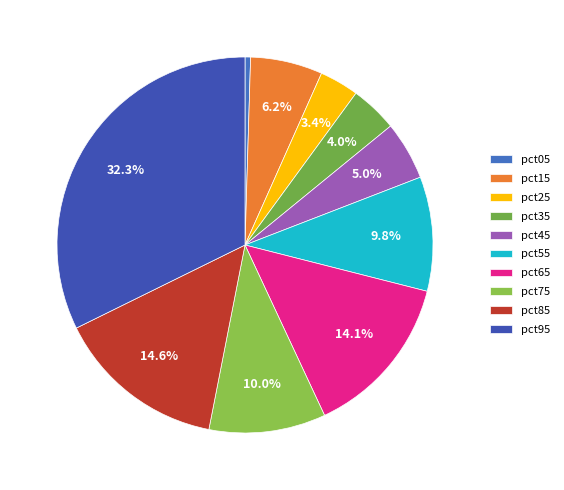

Does pct15 represent more than half of the total?

No